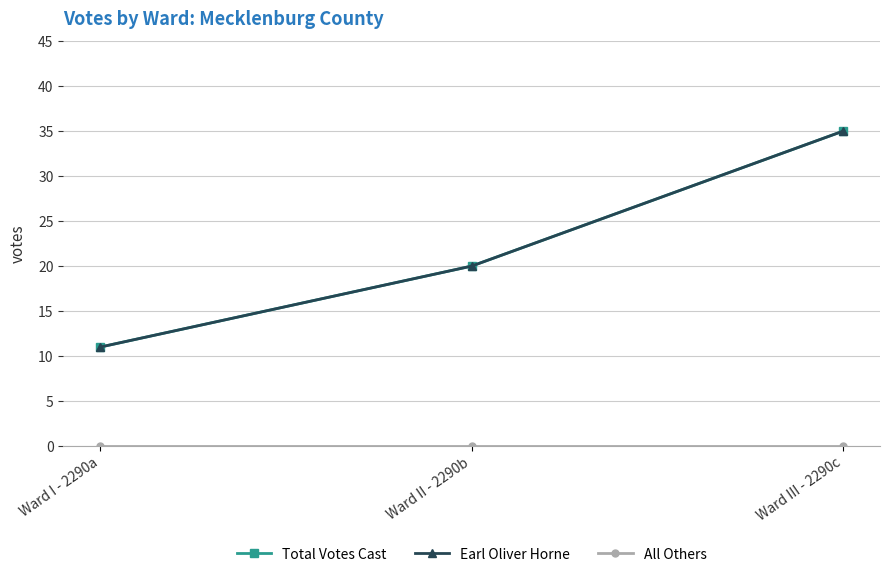

Rank the series at Ward II - 2290b from highest to lowest value.

Total Votes Cast, Earl Oliver Horne, All Others